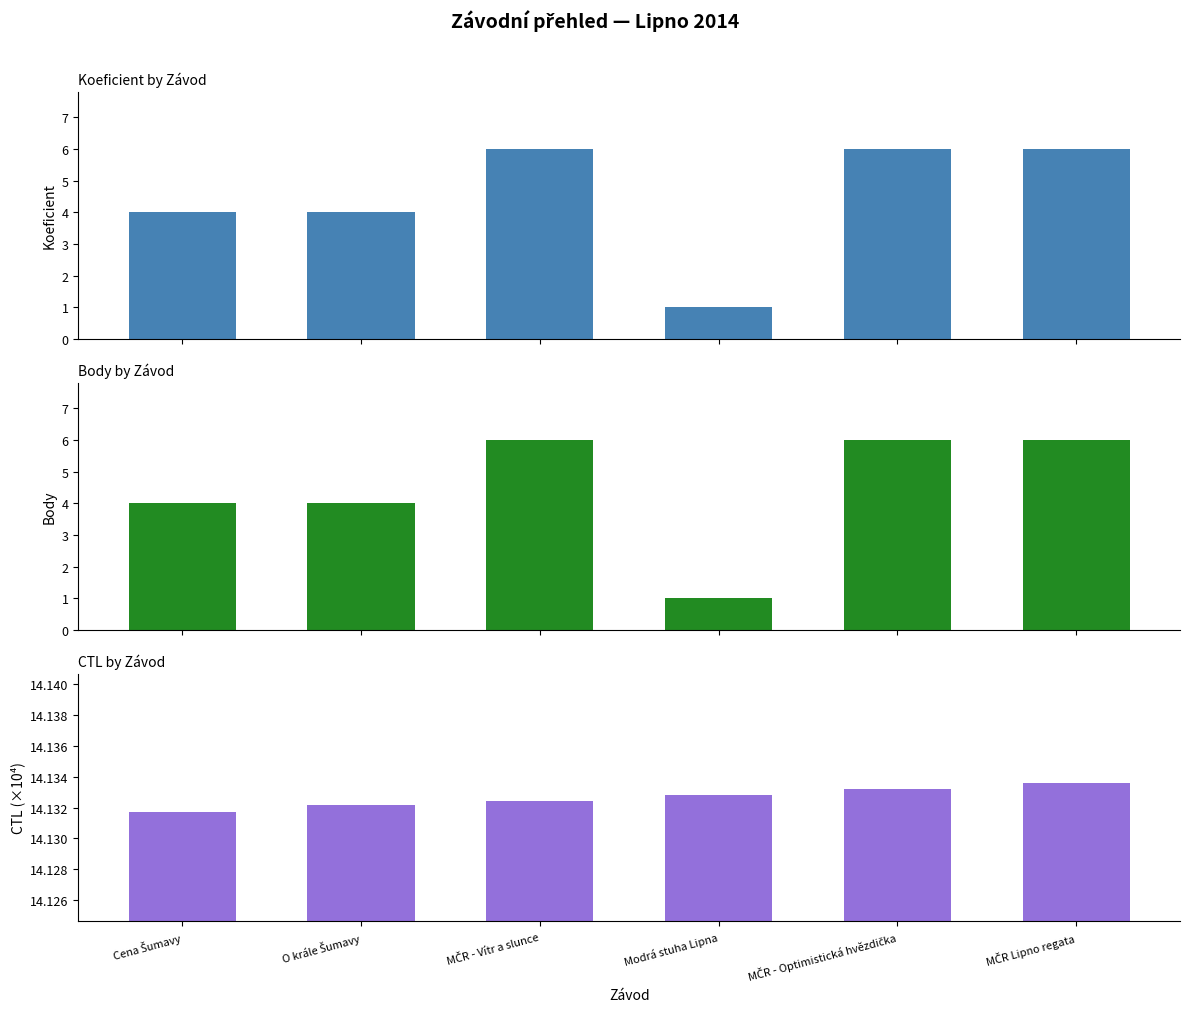

Is it true that Koeficient equals 10.0 at MČR - Optimistická hvězdička?

False